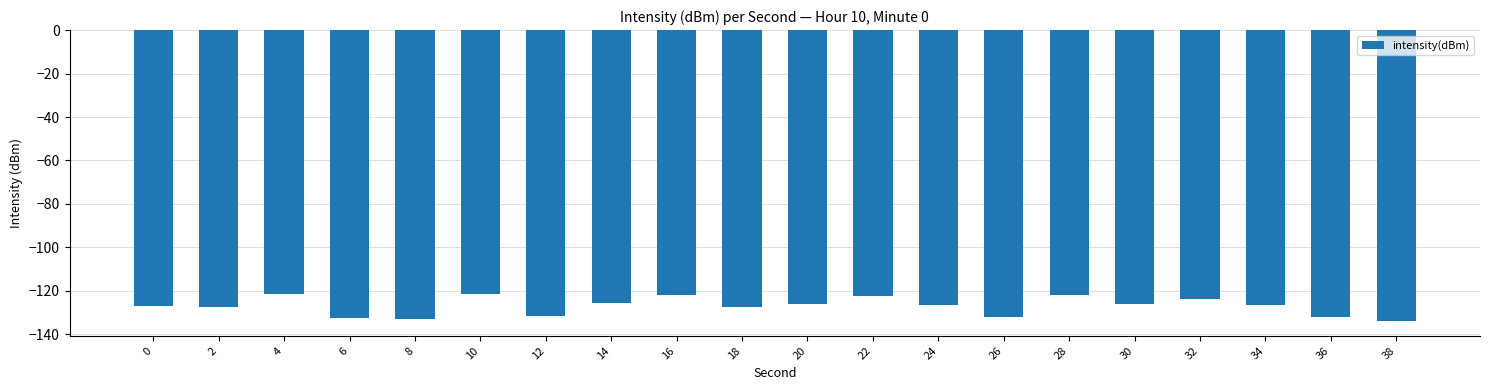

What is the sum of the values at 36 and 20?

-258.2